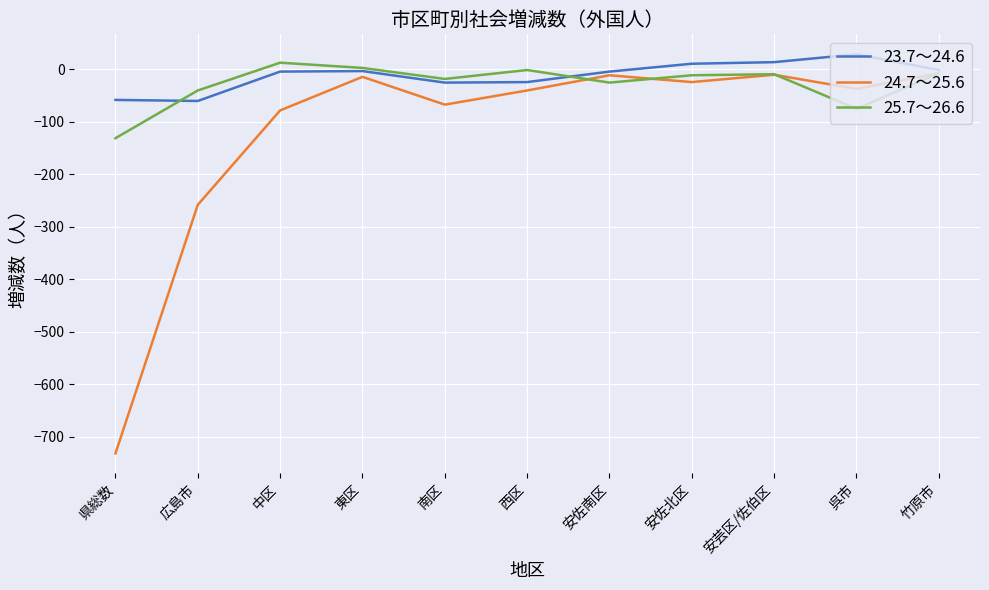

Rank the series by their average value, from lowest to highest.

24.7～25.6, 25.7～26.6, 23.7～24.6